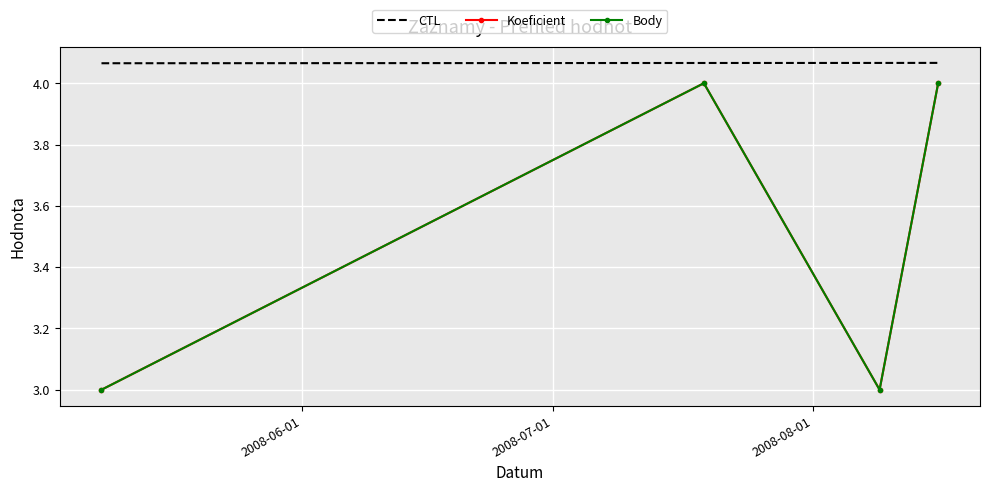

What is the difference between the second highest and minimum values in the Body series?

1.0